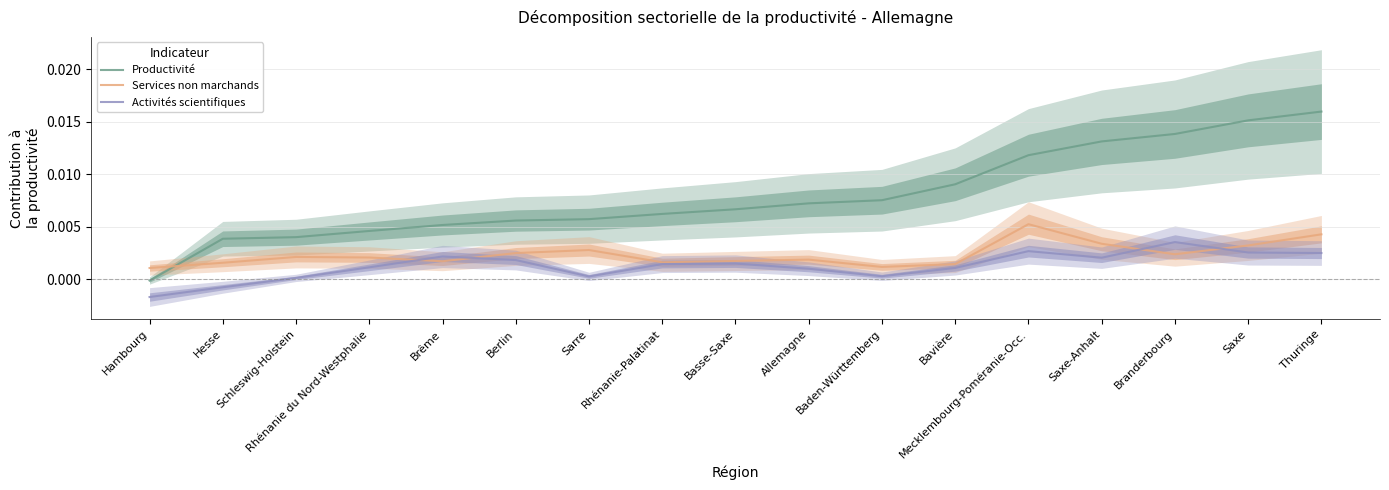

How many times do Services non marchands and Productivité cross each other?

1